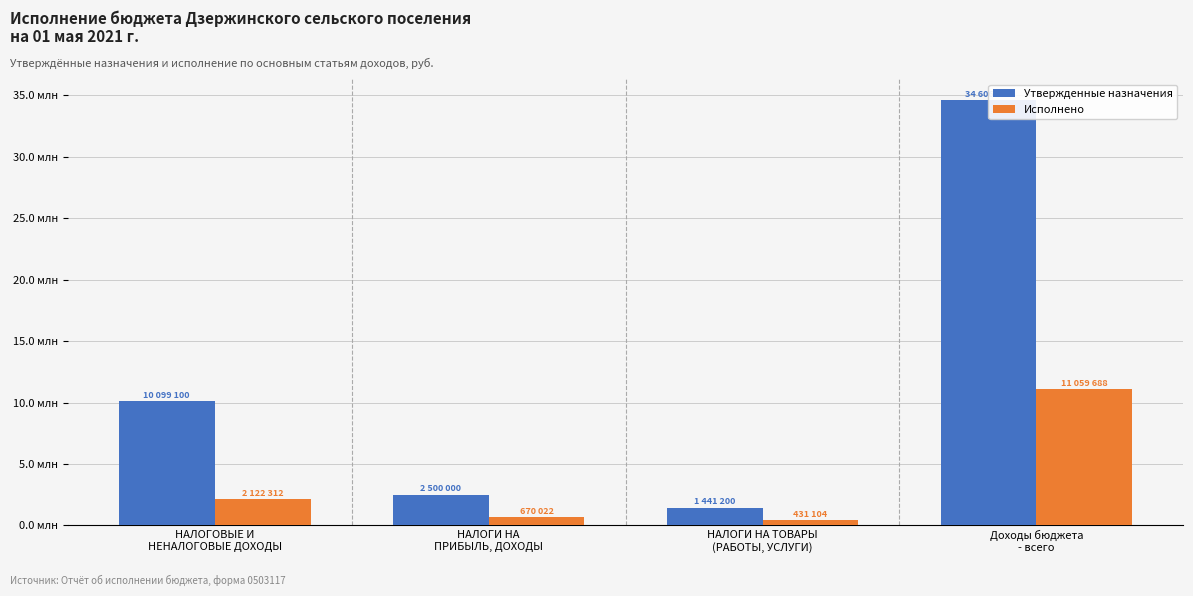

What is the approximate value of Утвержденные назначения at НАЛОГИ НА
ПРИБЫЛЬ, ДОХОДЫ?

2500000.0